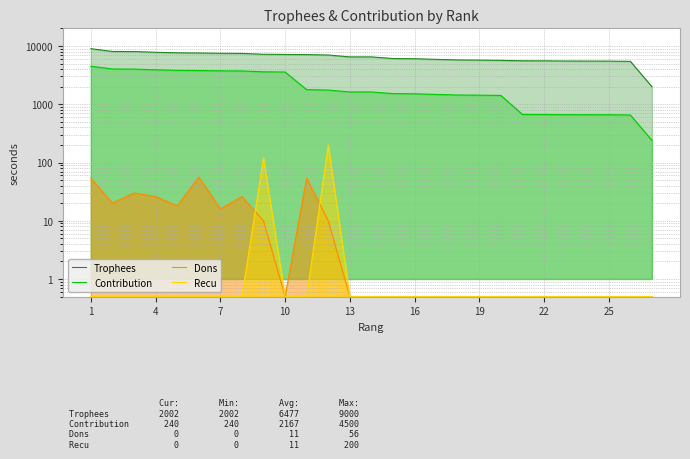

Which series has the widest spread of values?

Trophees